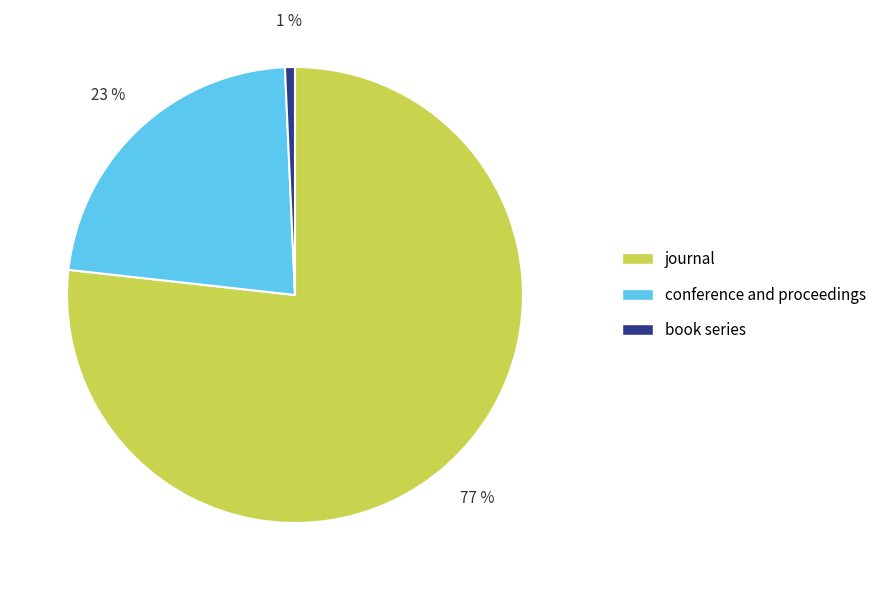

Is the sum of conference and proceedings and journal greater than half?

Yes